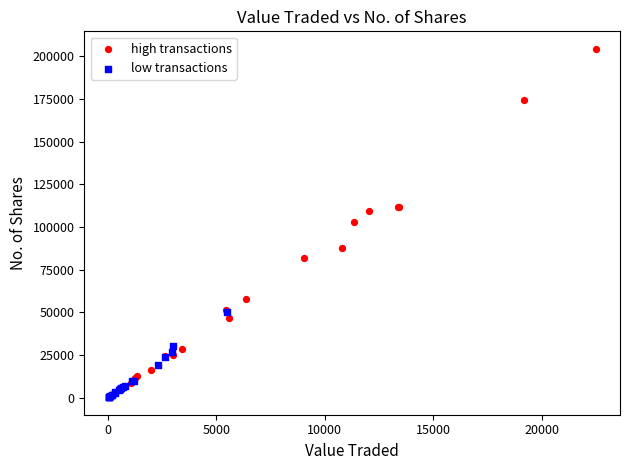

Which series reaches the maximum Y coordinate?

high transactions